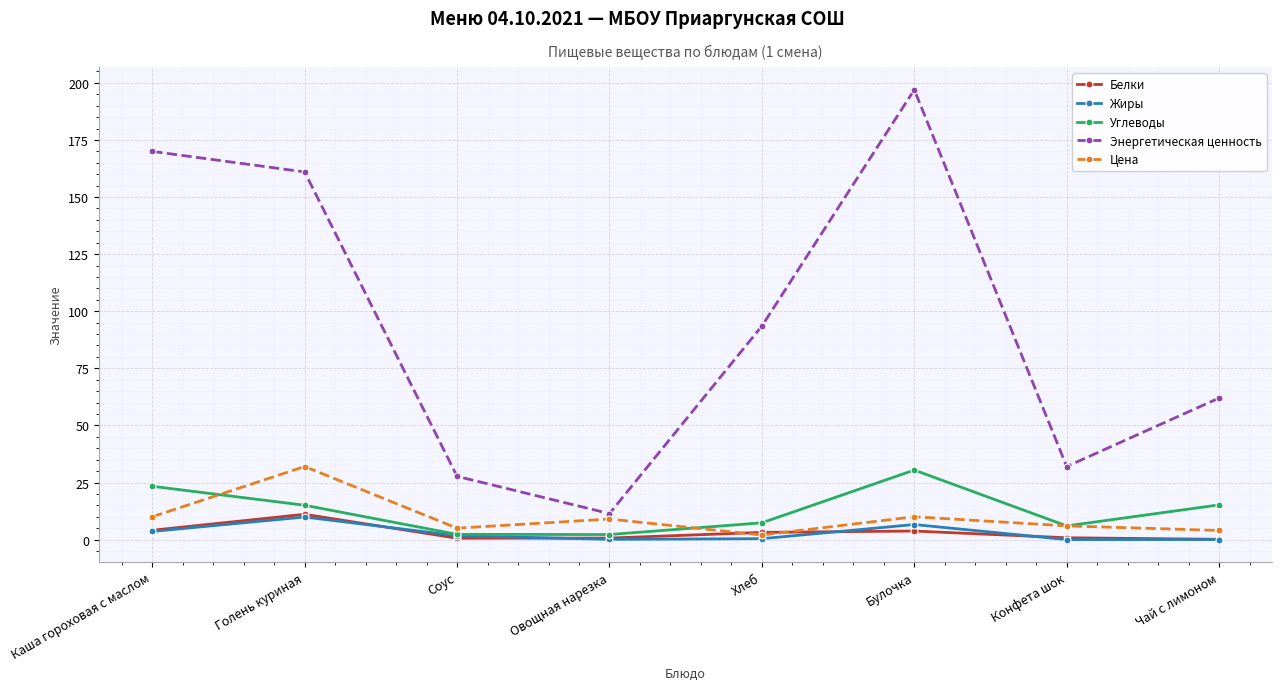

At which label does Цена first exceed 9?

Каша гороховая с маслом